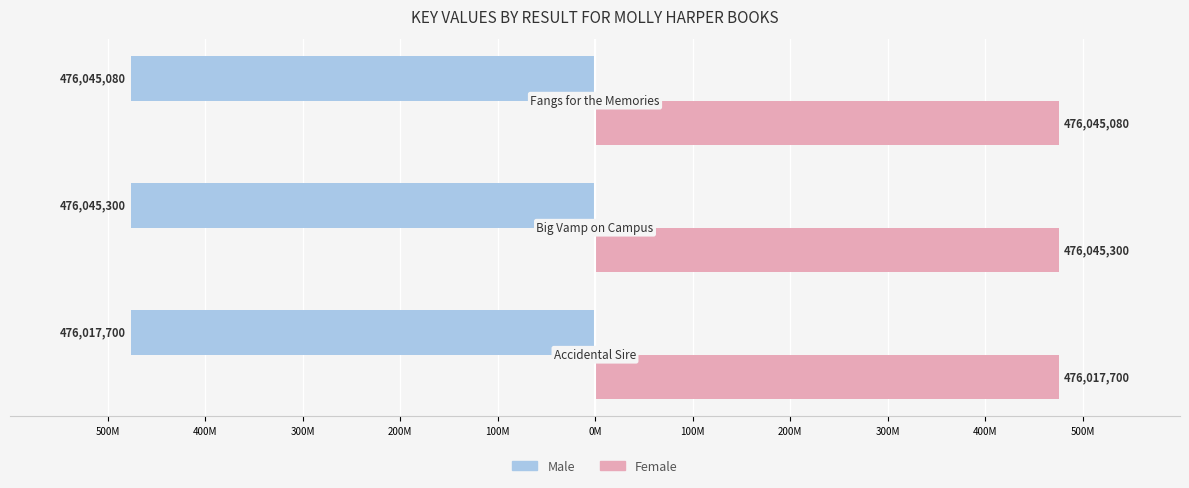

What are all the series names shown in the legend?

Male, Female